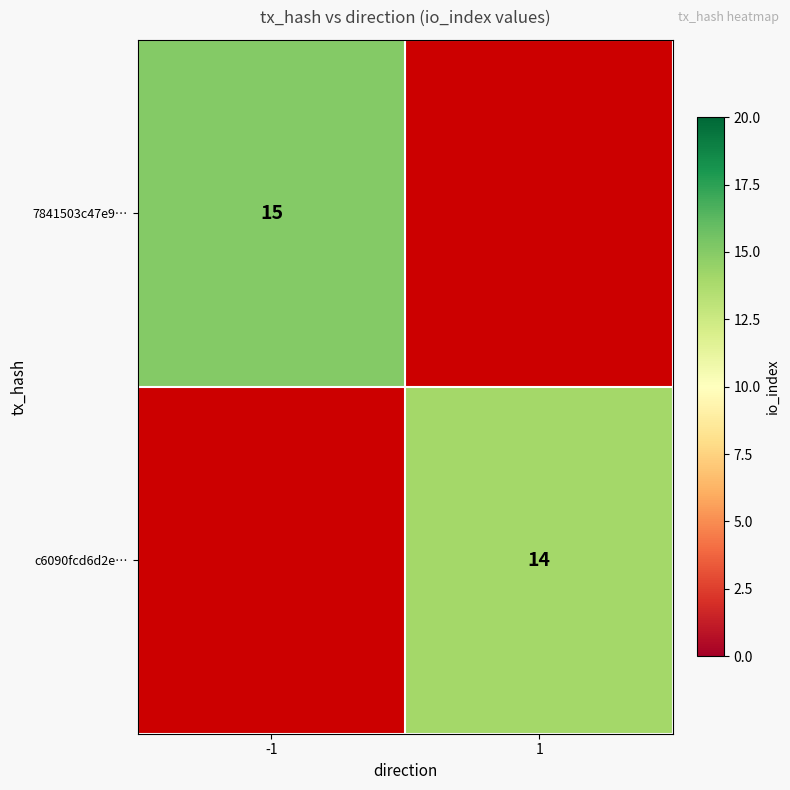

The c6090fcd6d2e… series shows 14 at 1. True or false?

True